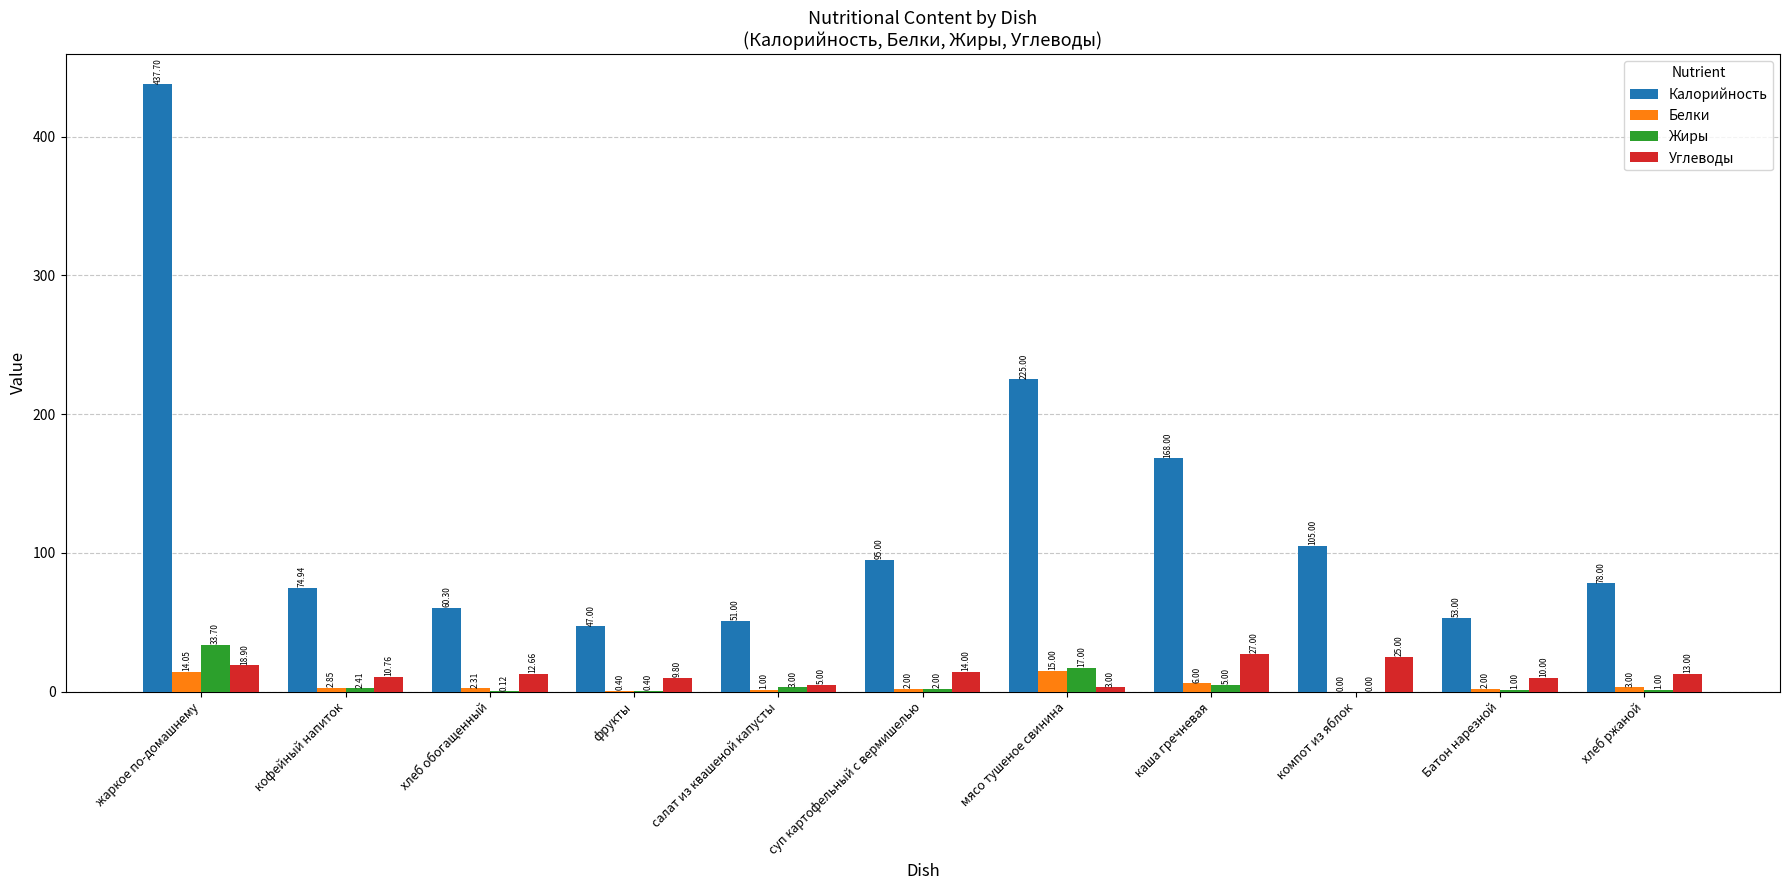

What is the sum of all Углеводы values?

149.1